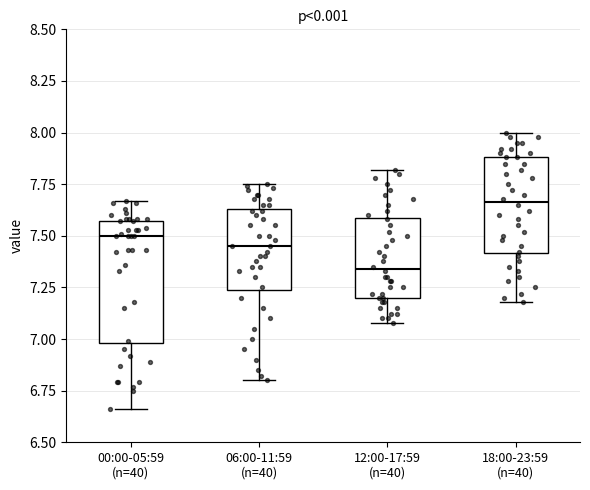

Where is the upper edge of the box for 00:00-05:59 (n=40) on the y-axis? The values are not printed on the chart, so give them approximately, as read against the axis.

7.55